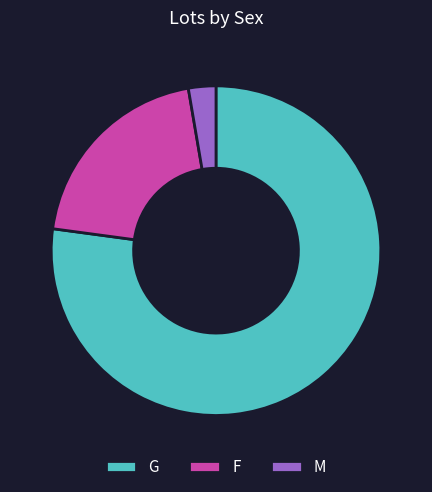

What is the ratio of the value at F to the value at M?

7.5